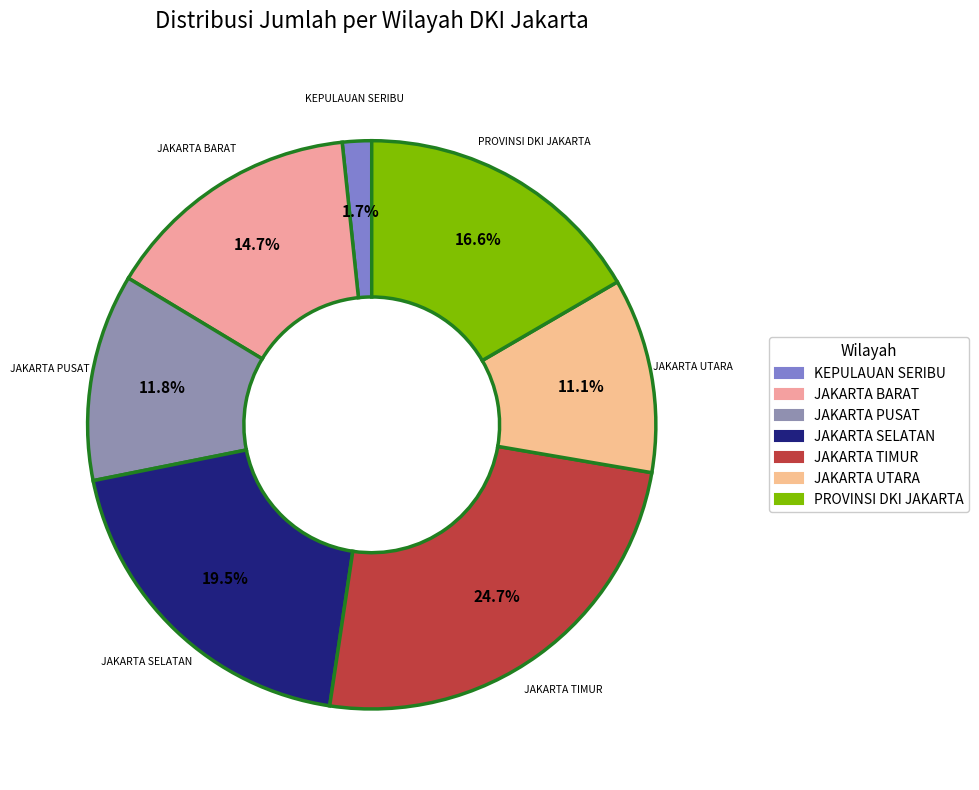

How many segments does this pie chart have?

7